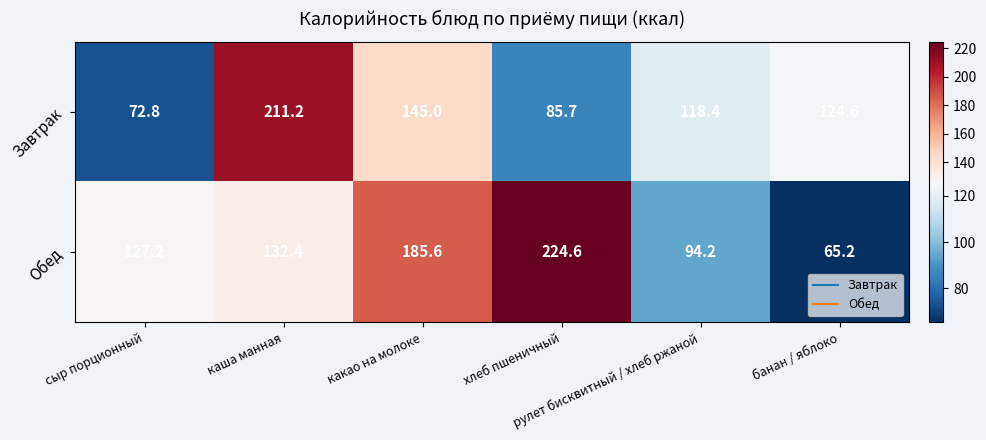

Which series has the largest range (max minus min)?

Обед